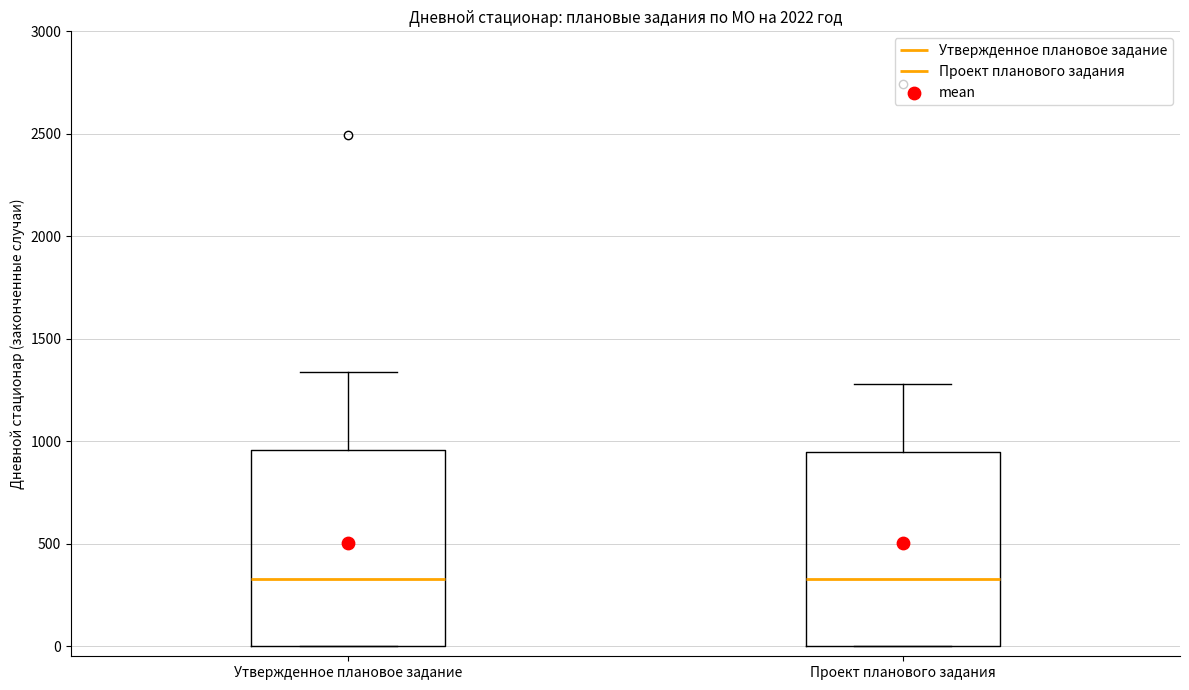

Reading left to right, read every box against the y-axis: the position of its median line, the range the box covers, and the ends of its whiskers. The values are not printed on the chart, so give them approximately, as read against the axis.

Утвержденное плановое задание: median 350, box 0 to 950, whiskers 0 to 1350
Проект планового задания: median 350, box 0 to 950, whiskers 0 to 1300